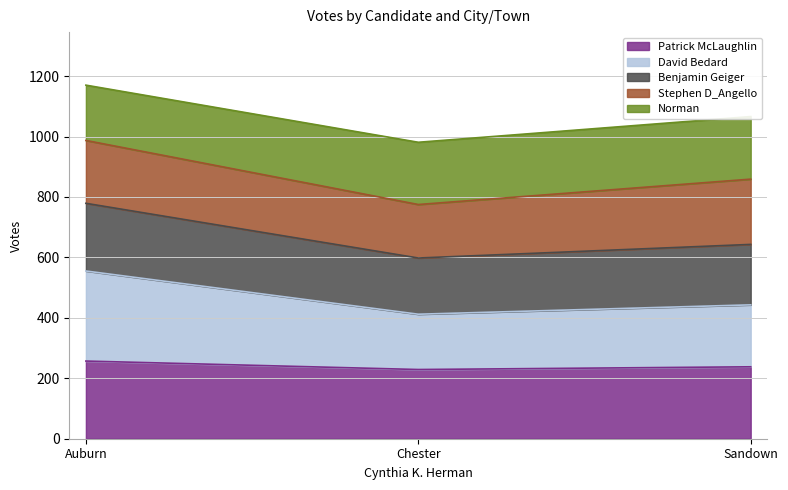

The David Bedard series shows 300 at Sandown. True or false?

False